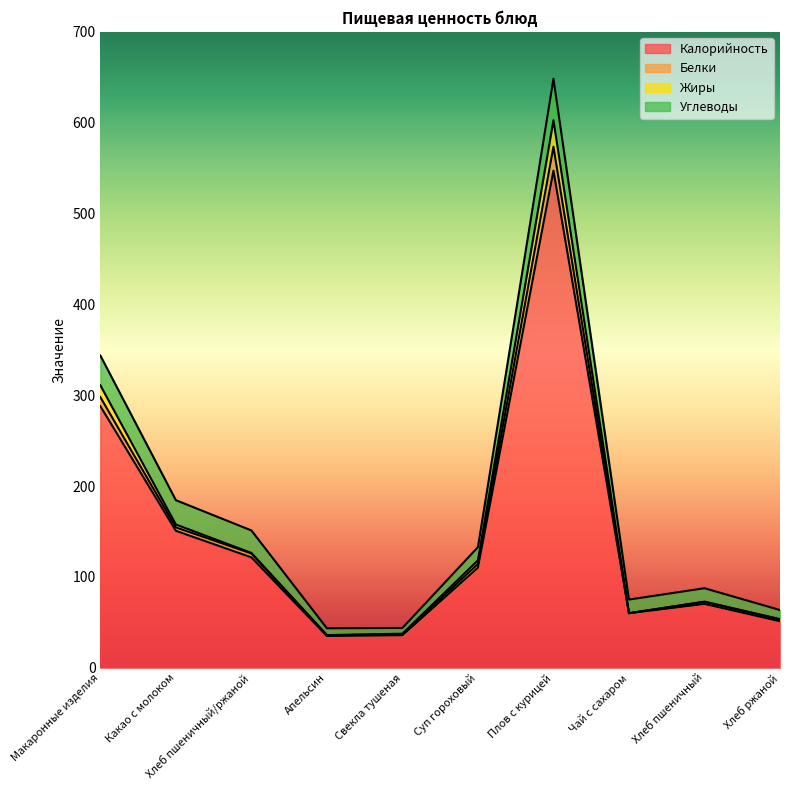

At which category is the sum across all series the highest?

Плов с курицей